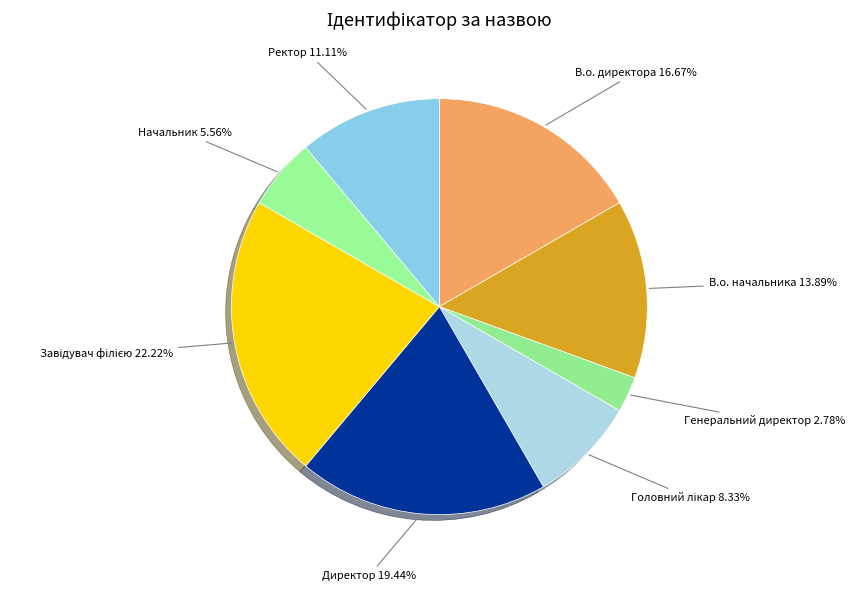

To the nearest percent, what is the average slice percentage?

12%